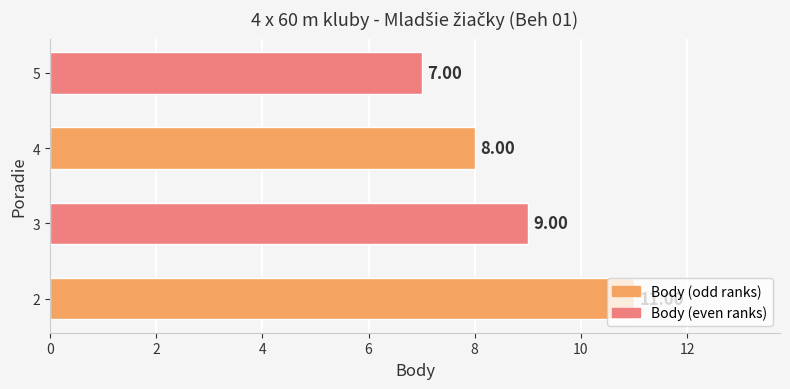

What is the greatest value displayed?

11